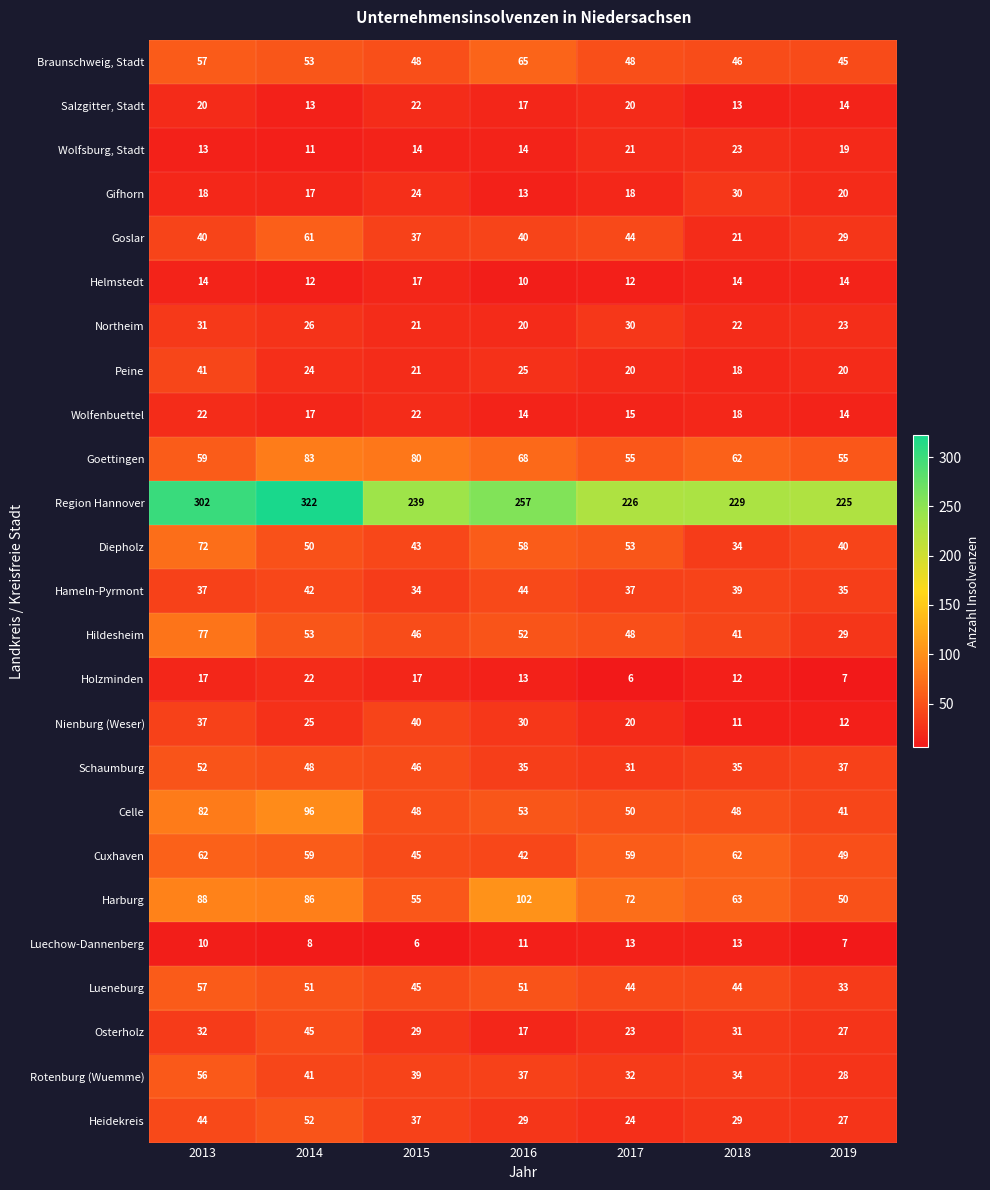

What is the approximate value of Helmstedt at 2015?

17